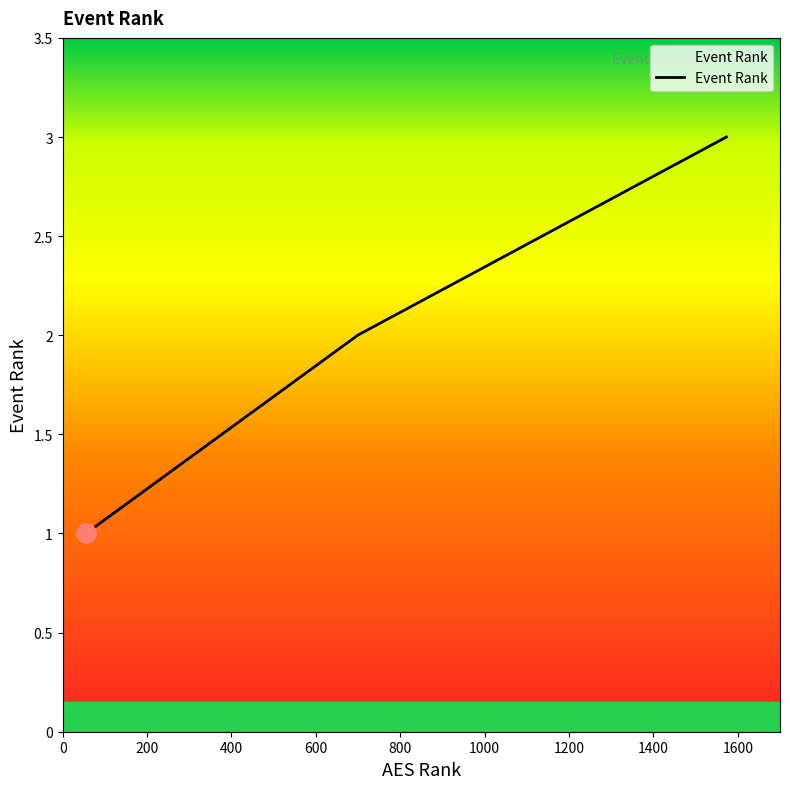

Which category has the highest value across all series?

1573